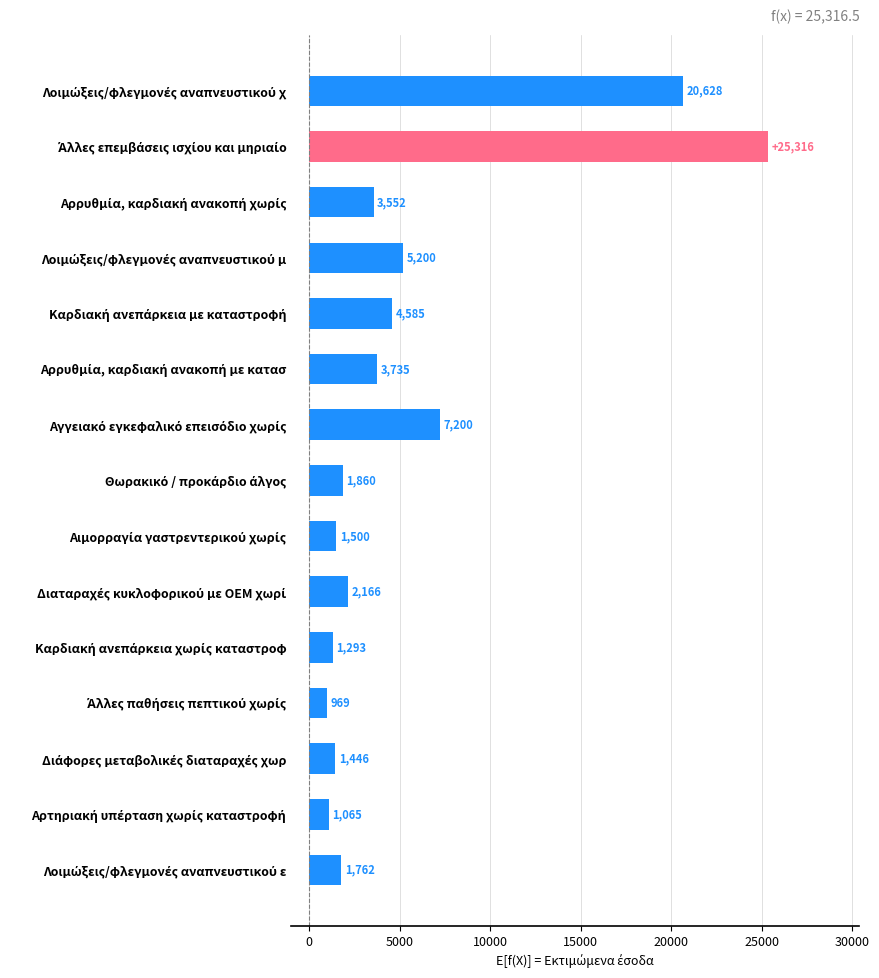

What is the greatest value displayed?

25316.5